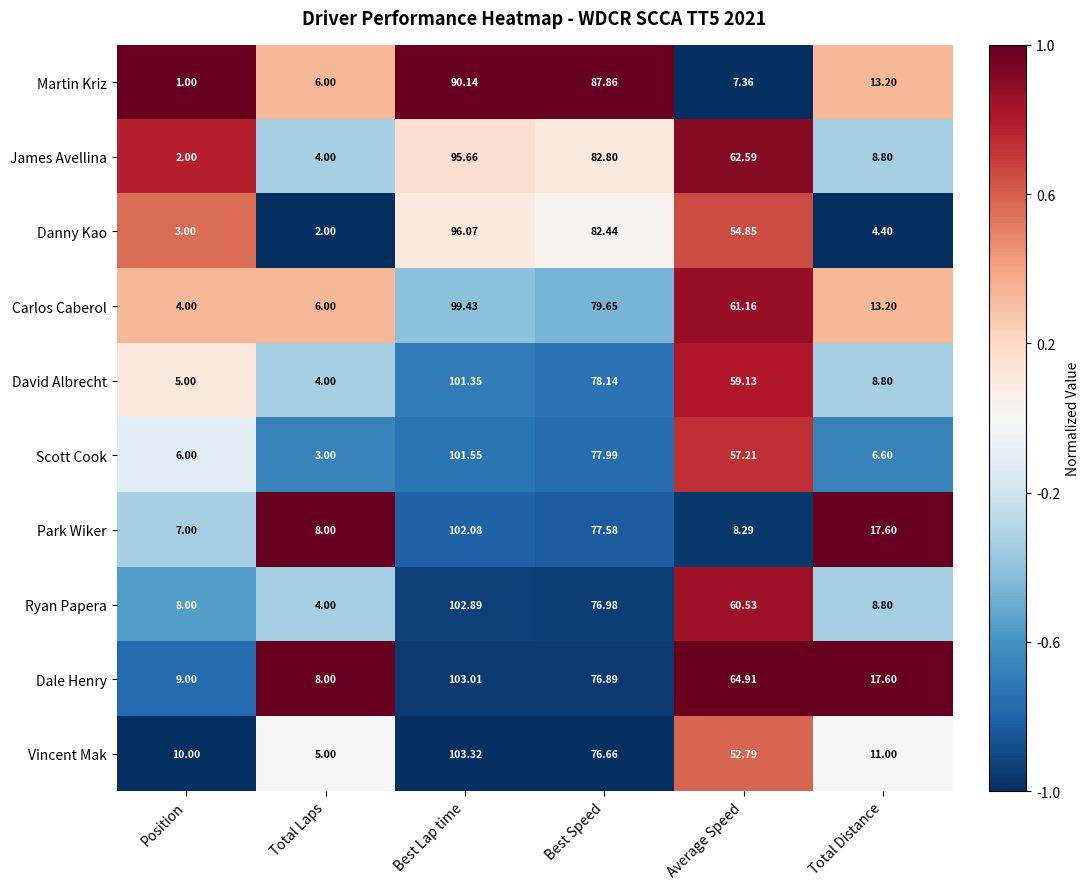

Which label corresponds to the smallest value in the chart?

Position